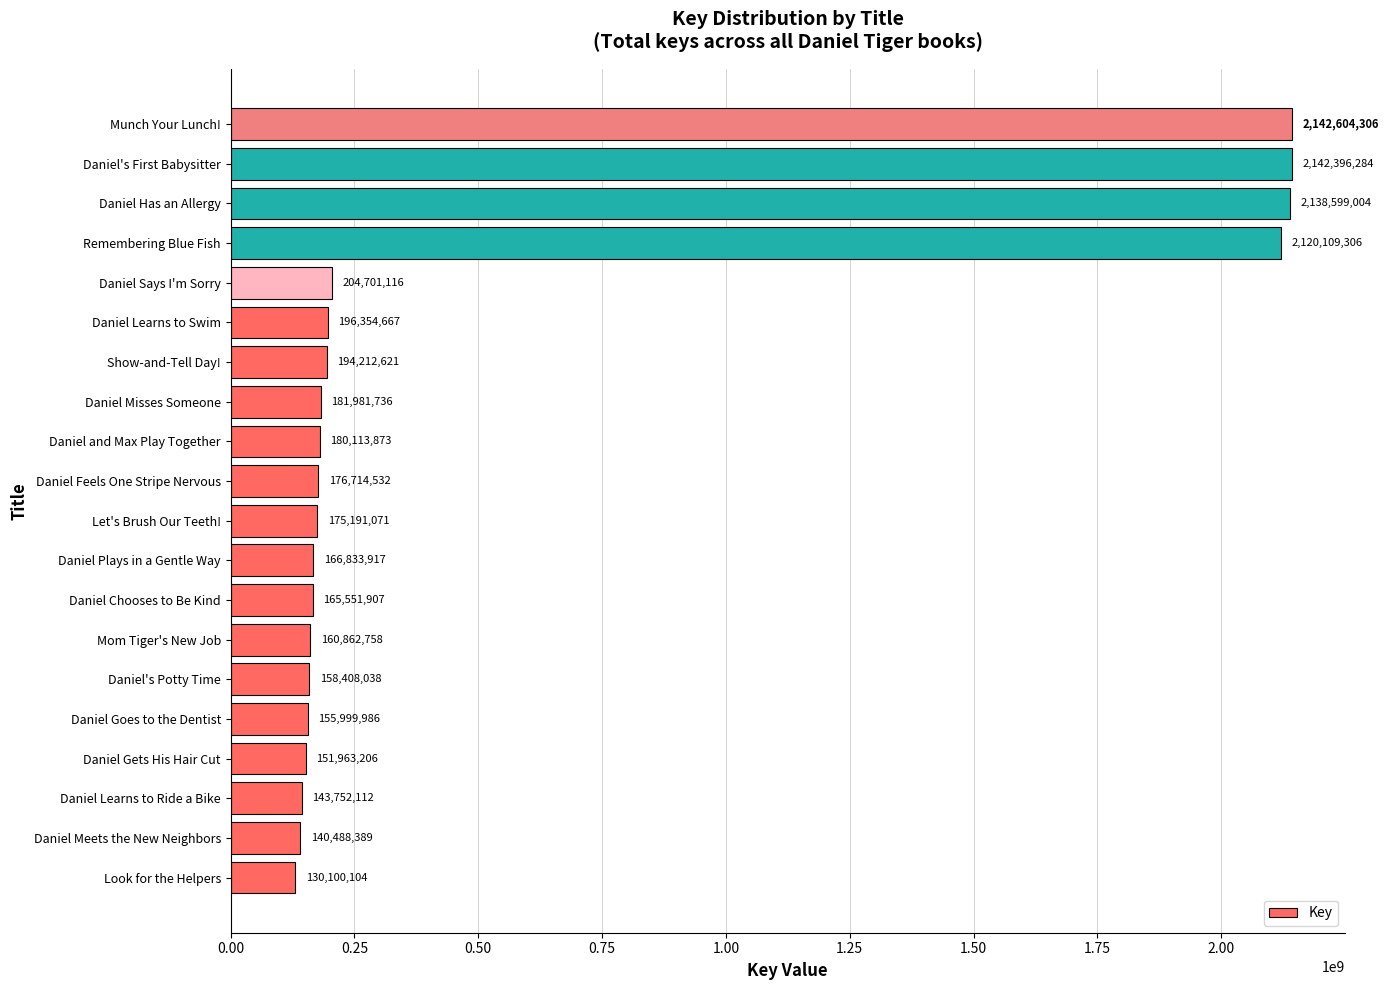

What is the difference between the maximum and minimum values?

2012504202